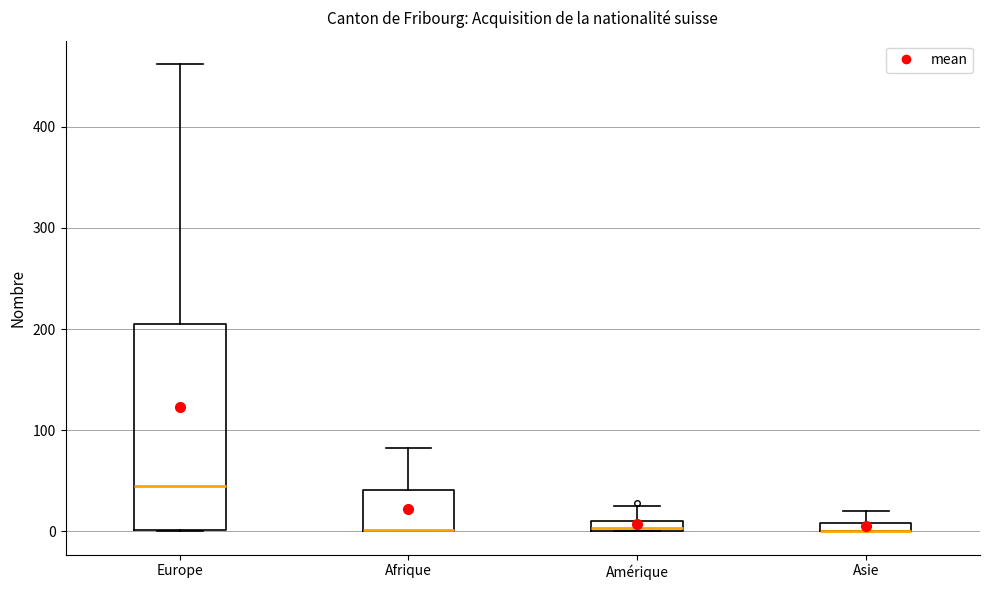

Comparing the boxes themselves (not the whiskers), which one is the tallest?

Europe